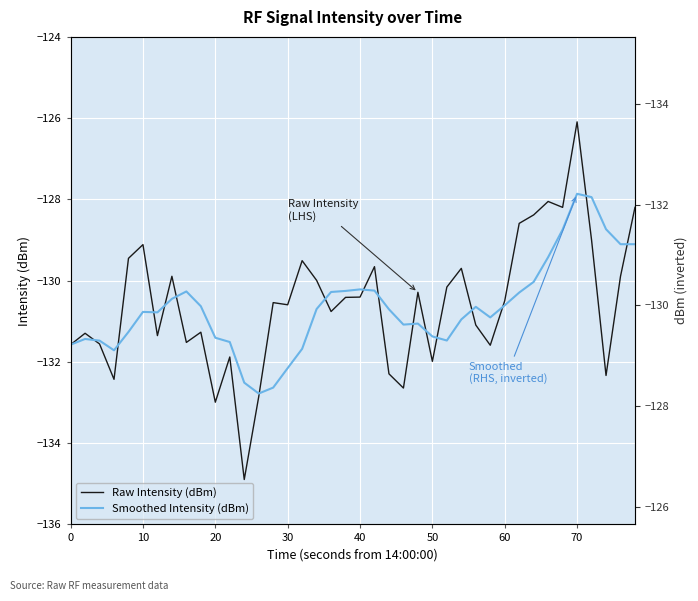

In Smoothed Intensity (dBm), how many points are higher than both neighbors (excluding endpoints)?

7